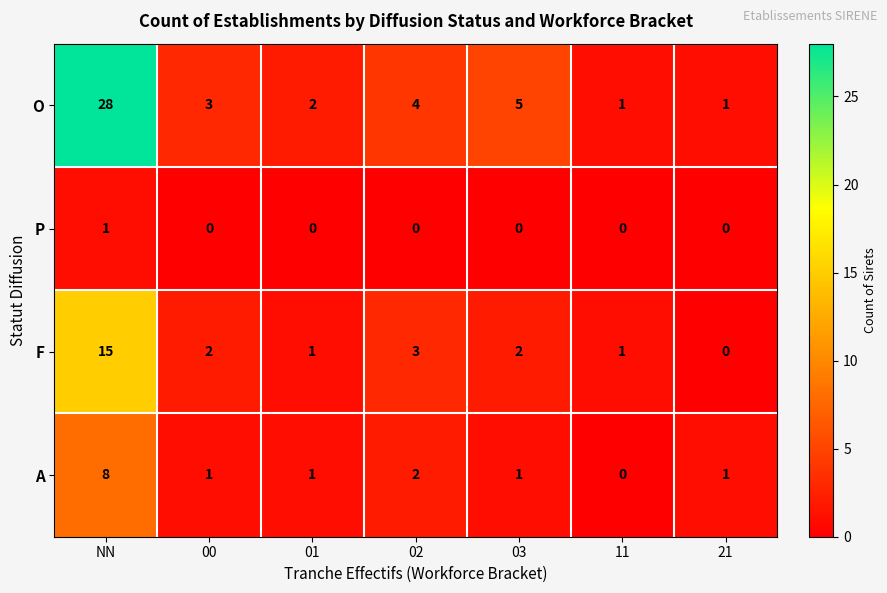

How many data points does each series have?

7